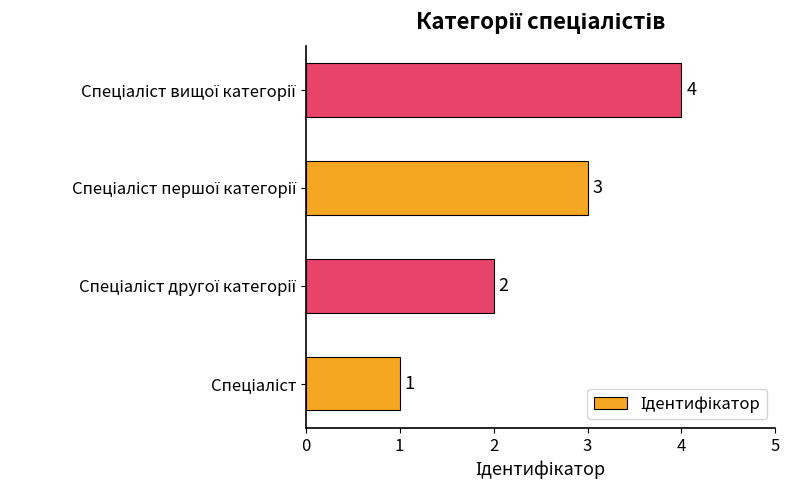

Count the values in the range 2 to 4.

3